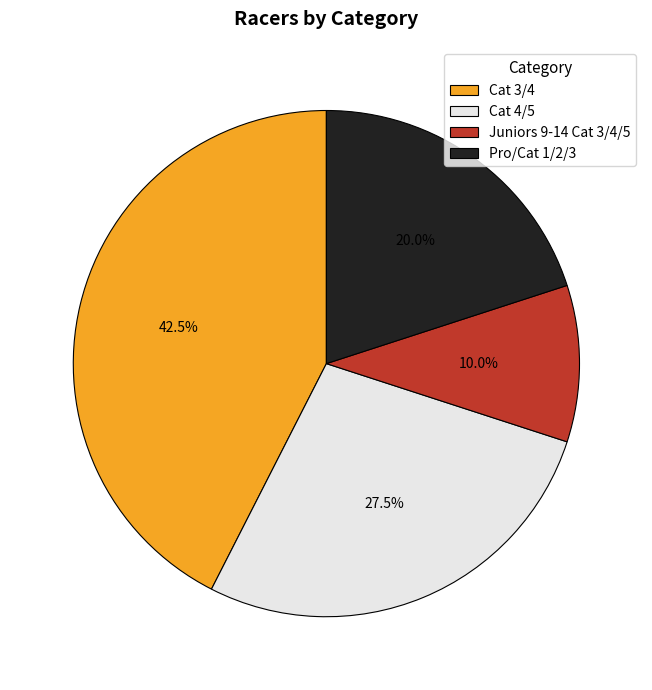

What is the smallest slice in the pie chart?

Juniors 9-14 Cat 3/4/5